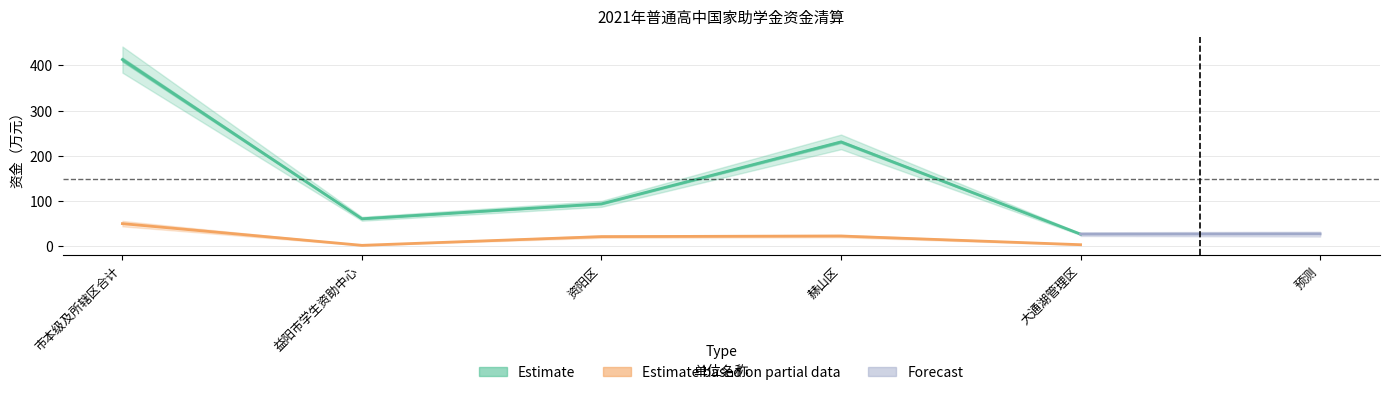

The Estimate series shows 94.0 at 资阳区. True or false?

True